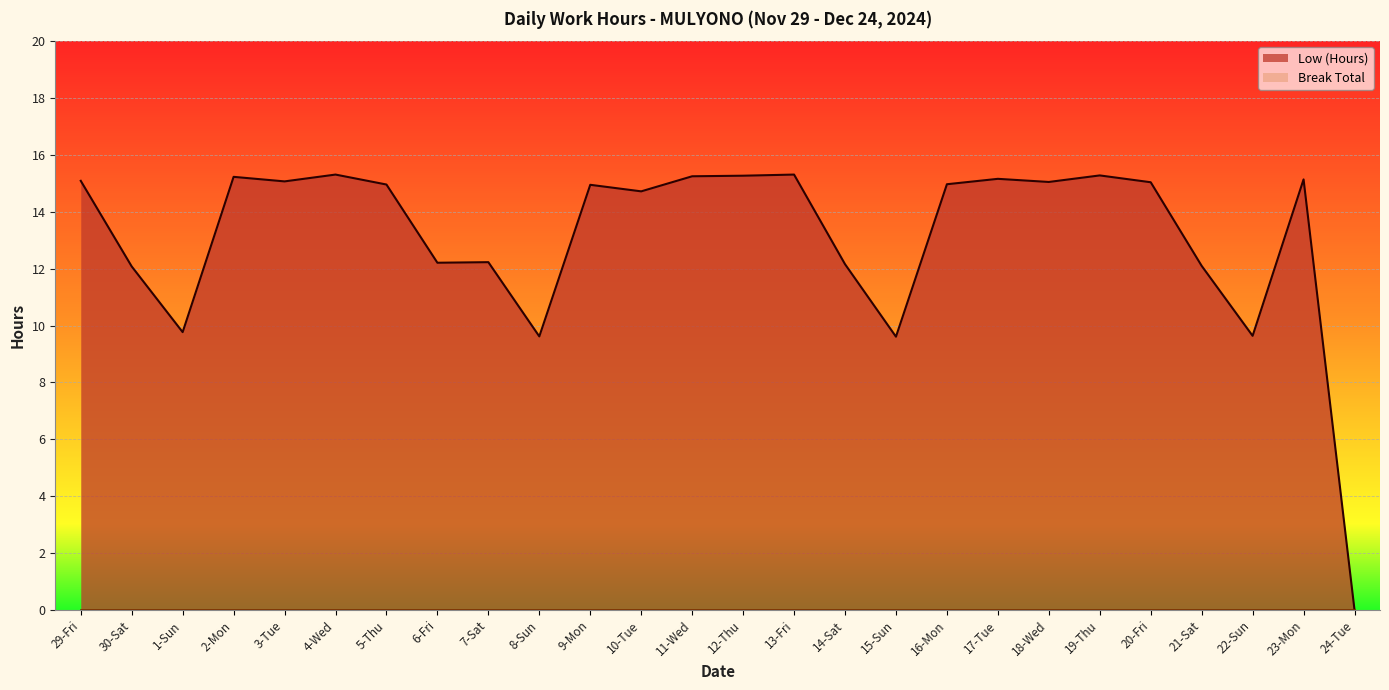

What is the ratio of the value at 10-Tue to the value at 4-Wed?

1.0